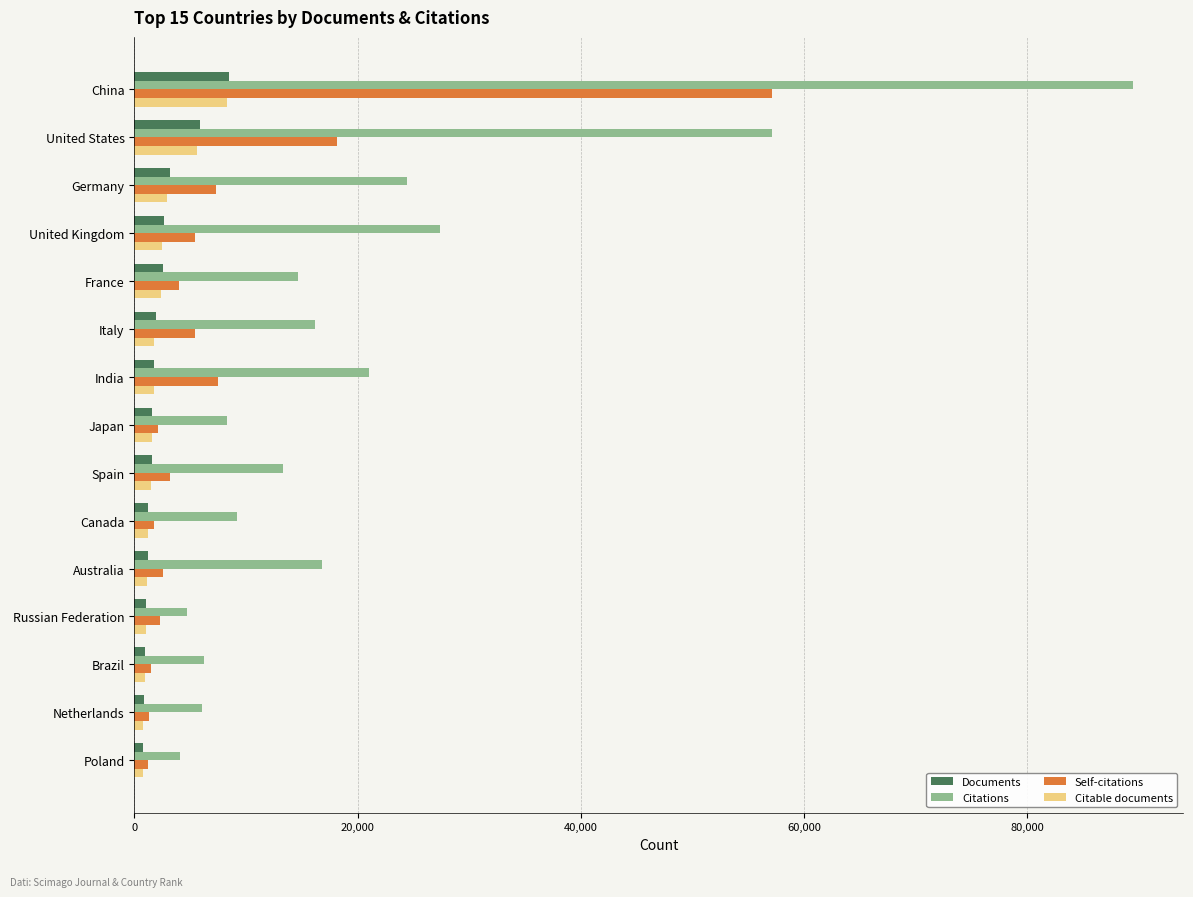

The value of Self-citations at India is 12194. True or false?

False